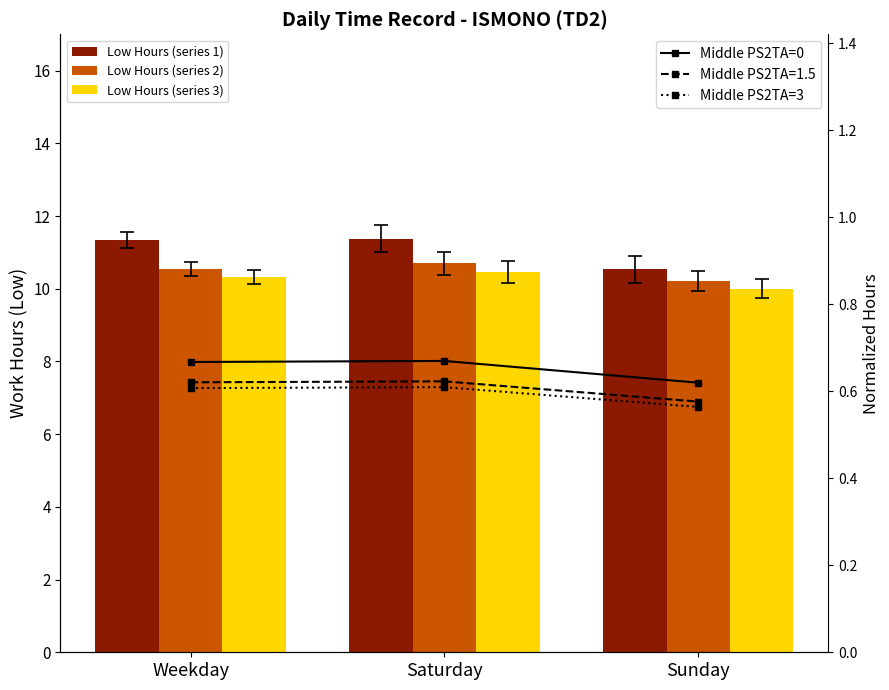

At which label is Middle PS2TA=0 closest to 0?

Sunday